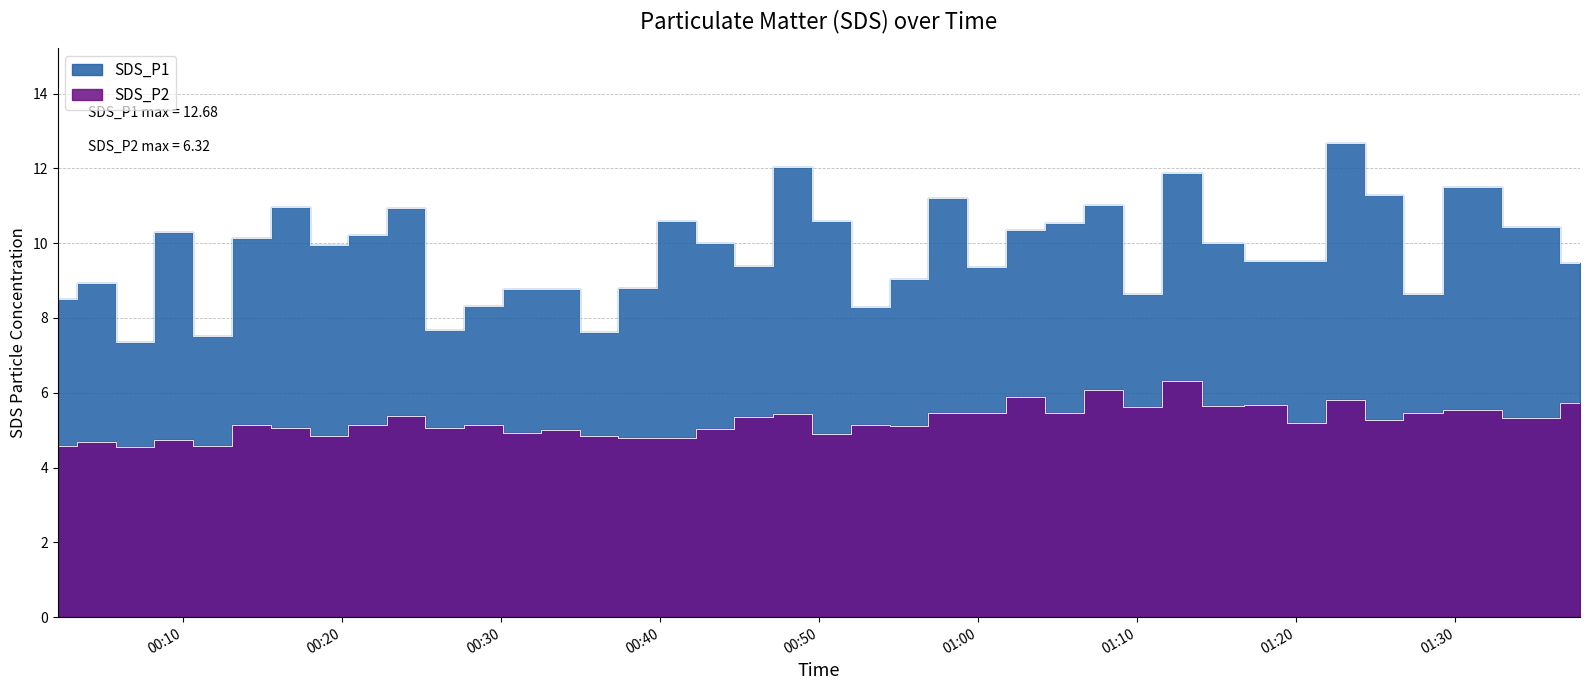

What is the sum of all SDS_P2 values?

204.1